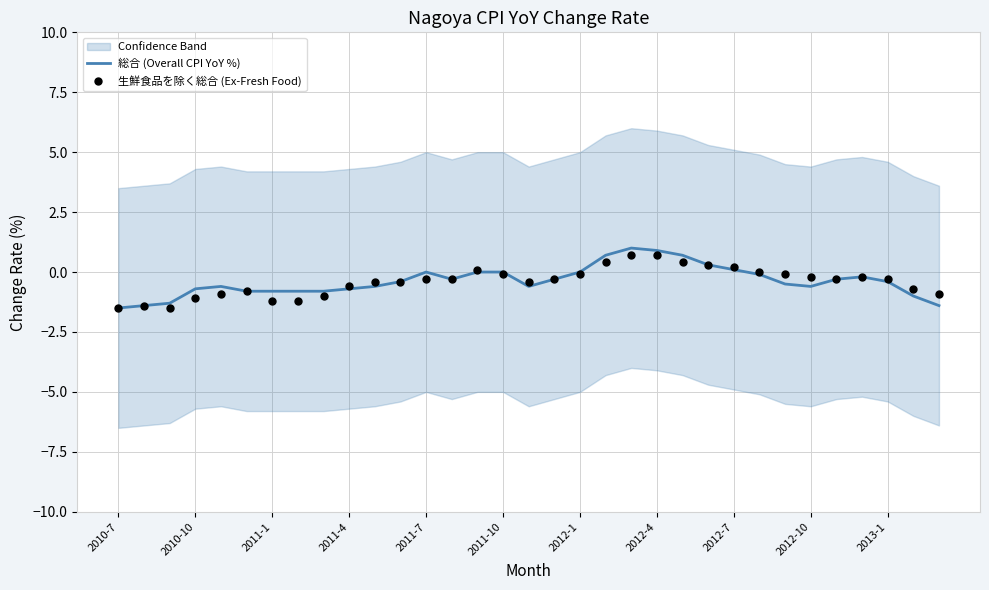

What are all the series names shown in the legend?

総合 (Overall CPI YoY %), 生鮮食品を除く総合 (Ex-Fresh Food)